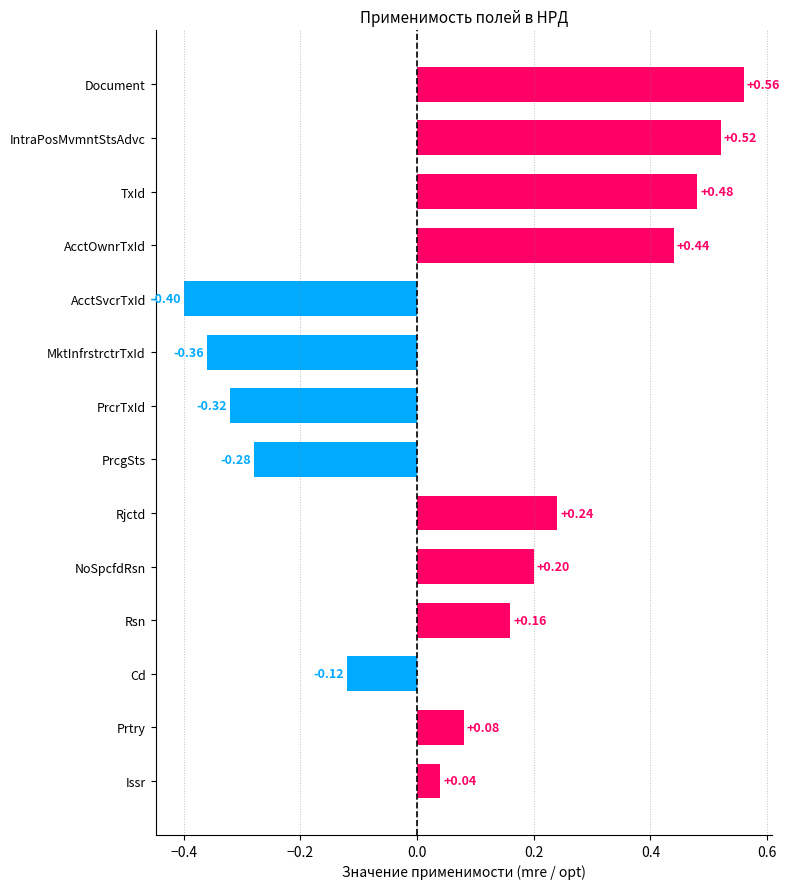

How many positive values are there?

9